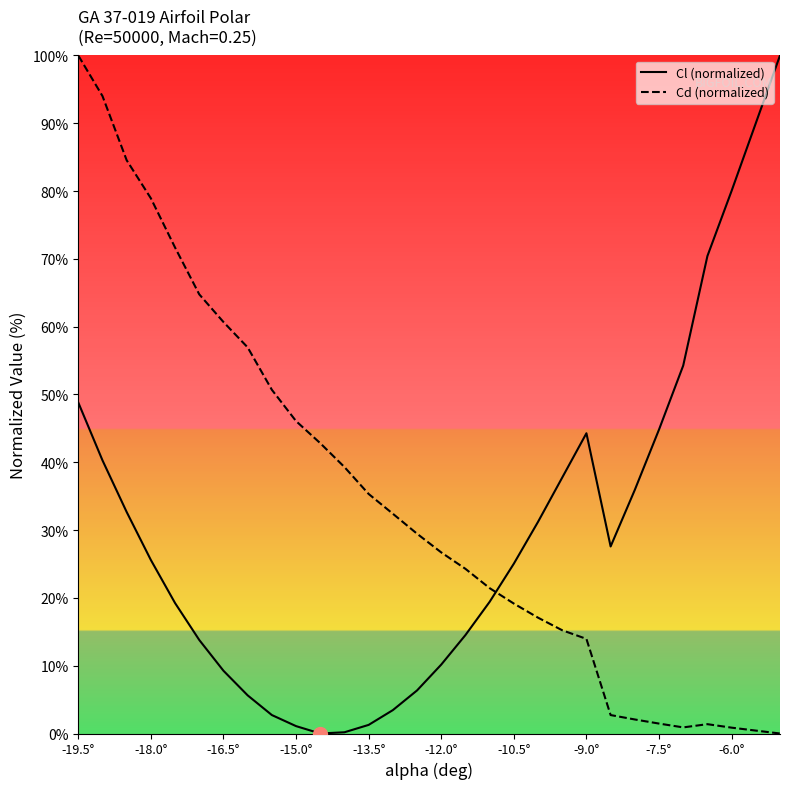

True or false: Cd (normalized) and Cl (normalized) cross at least once.

True